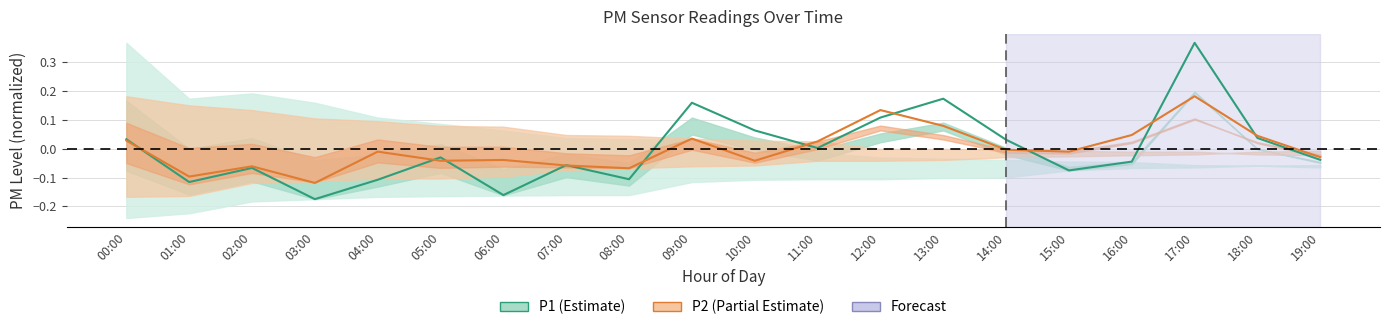

At which category does P2 reach its first local peak?

02:00